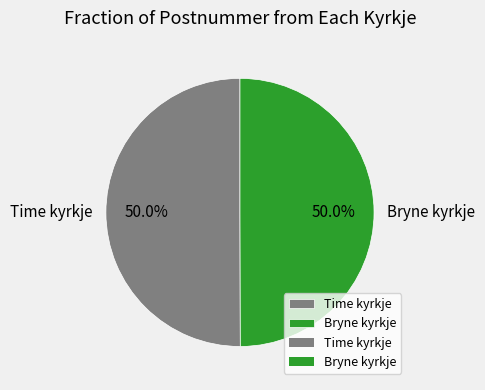

What percentage is the Time kyrkje slice, to the nearest percent?

50%